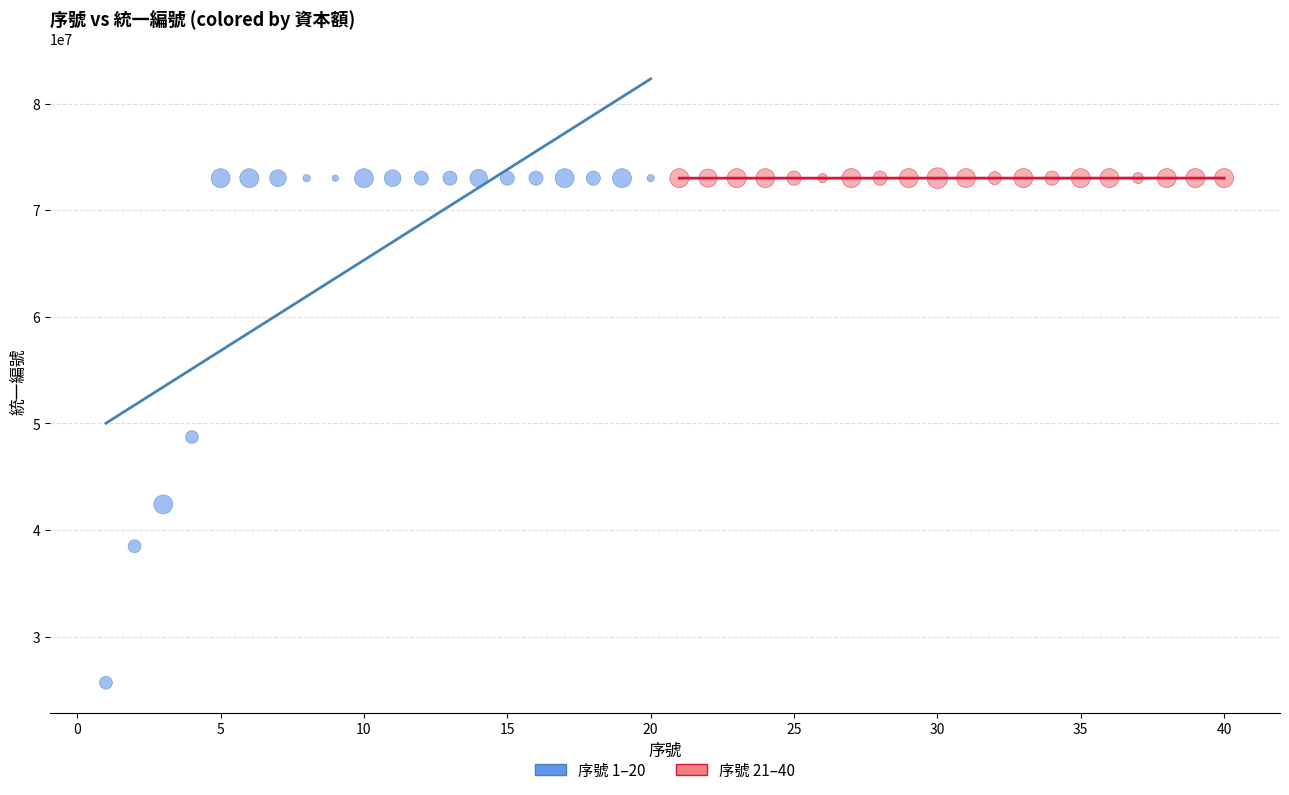

Which series has the widest spread of Y values?

序號 1–20